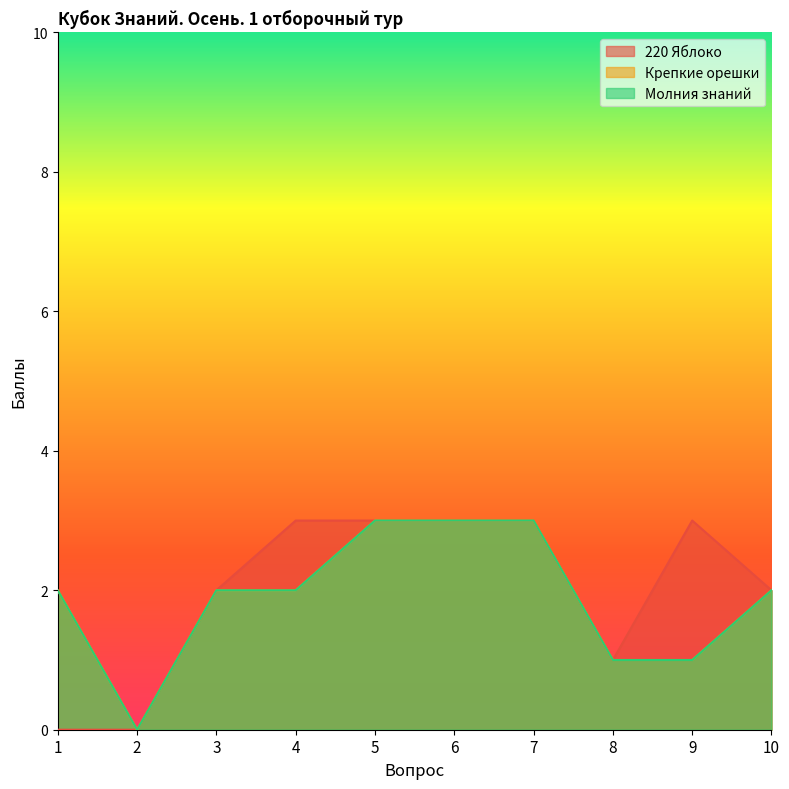

Which category has the highest value across all series?

4